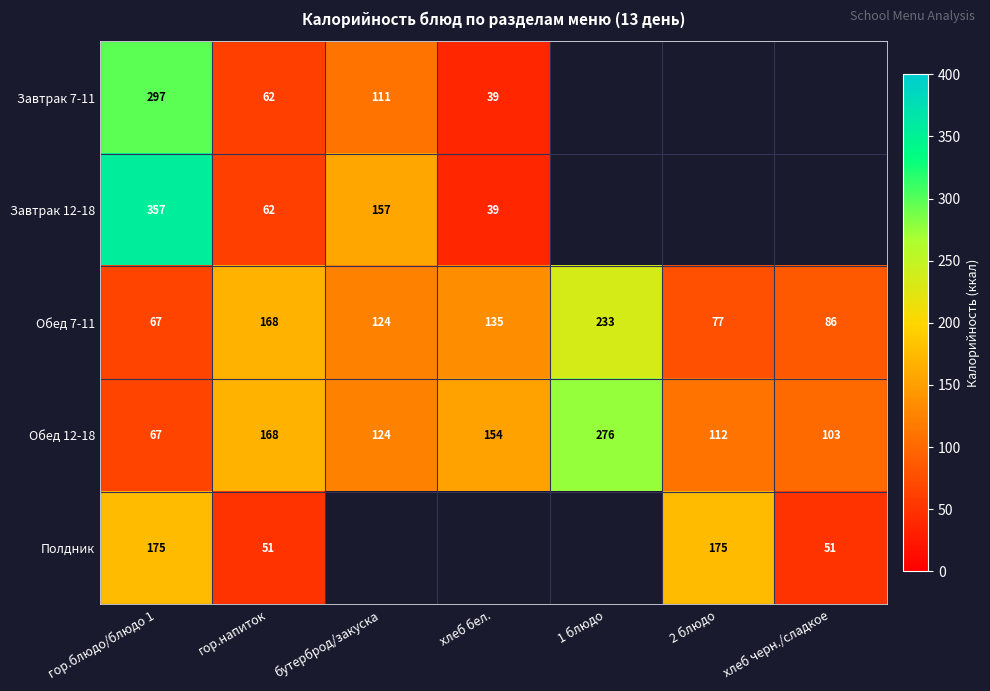

What is the difference between the highest and lowest values at гор.блюдо/блюдо 1?

290